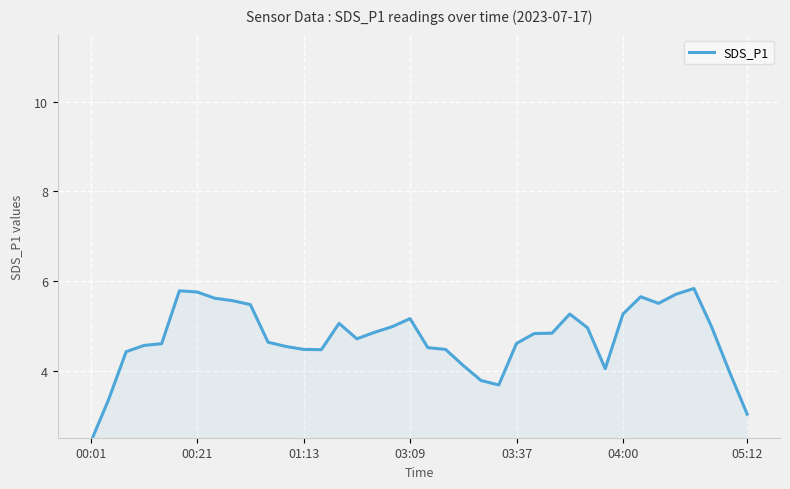

What is the maximum value shown in the chart?

5.8